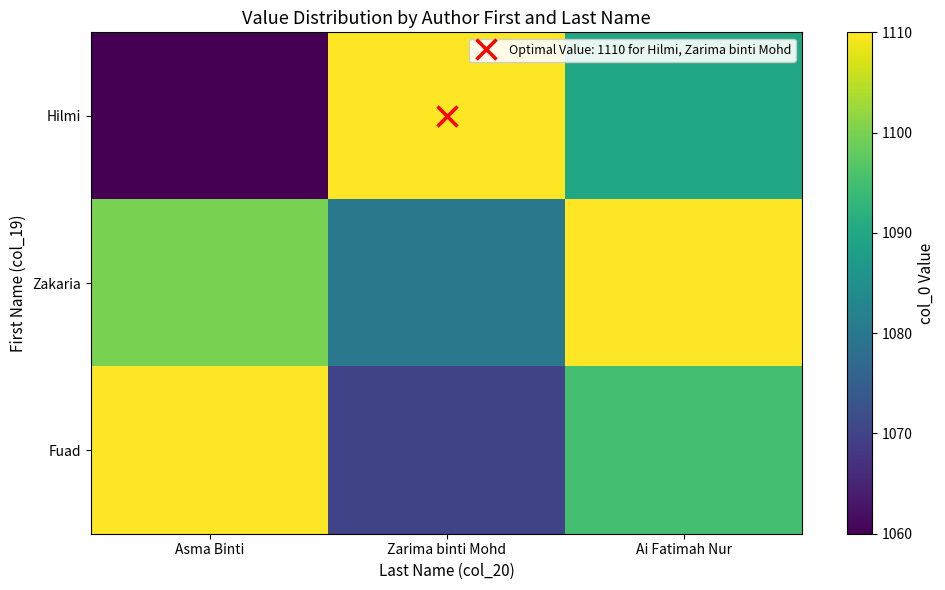

At which category is the sum across all series the highest?

Ai Fatimah Nur